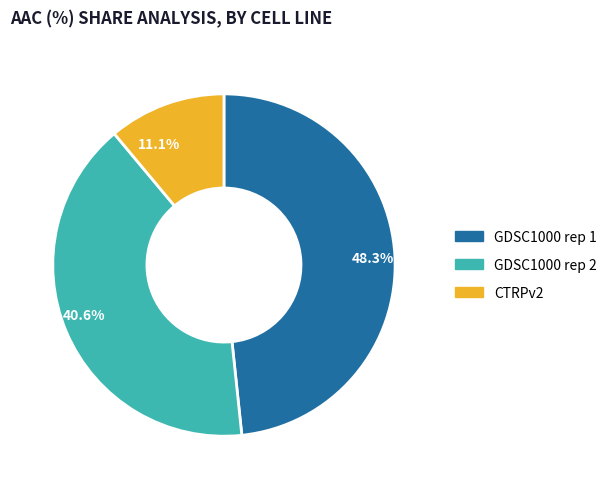

Rank the categories by value from lowest to highest.

11.1%, 40.6%, 48.3%